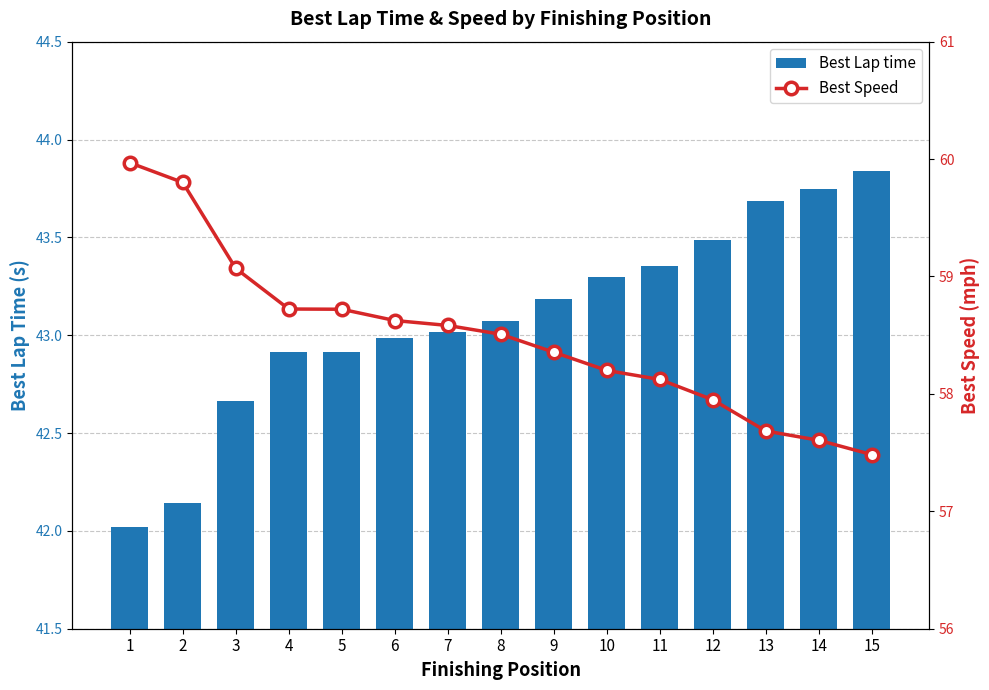

At which label does Best Lap time first exceed 43?

7